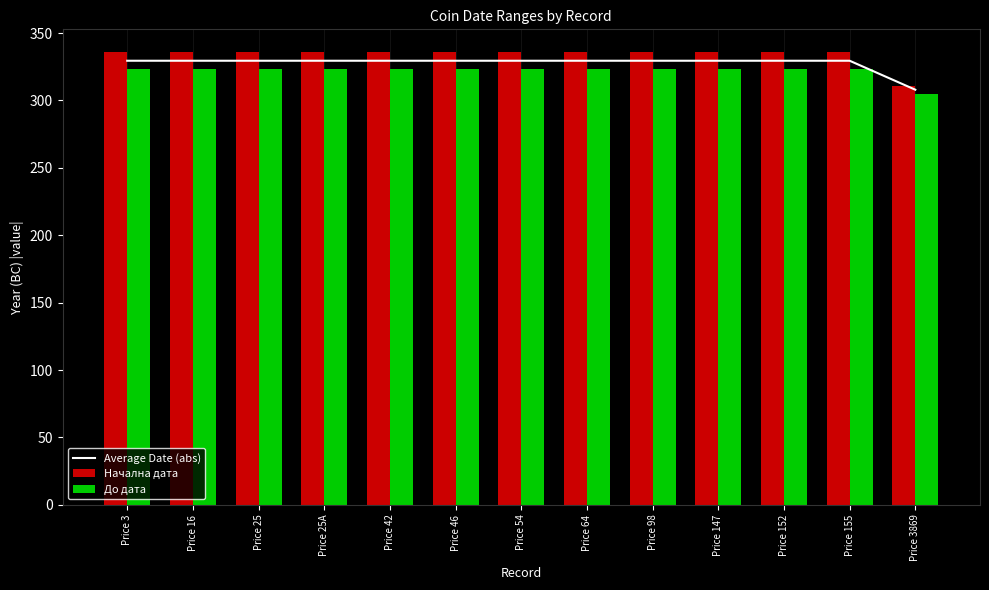

What is the value of the До дата bar at the 9th from the left?

323